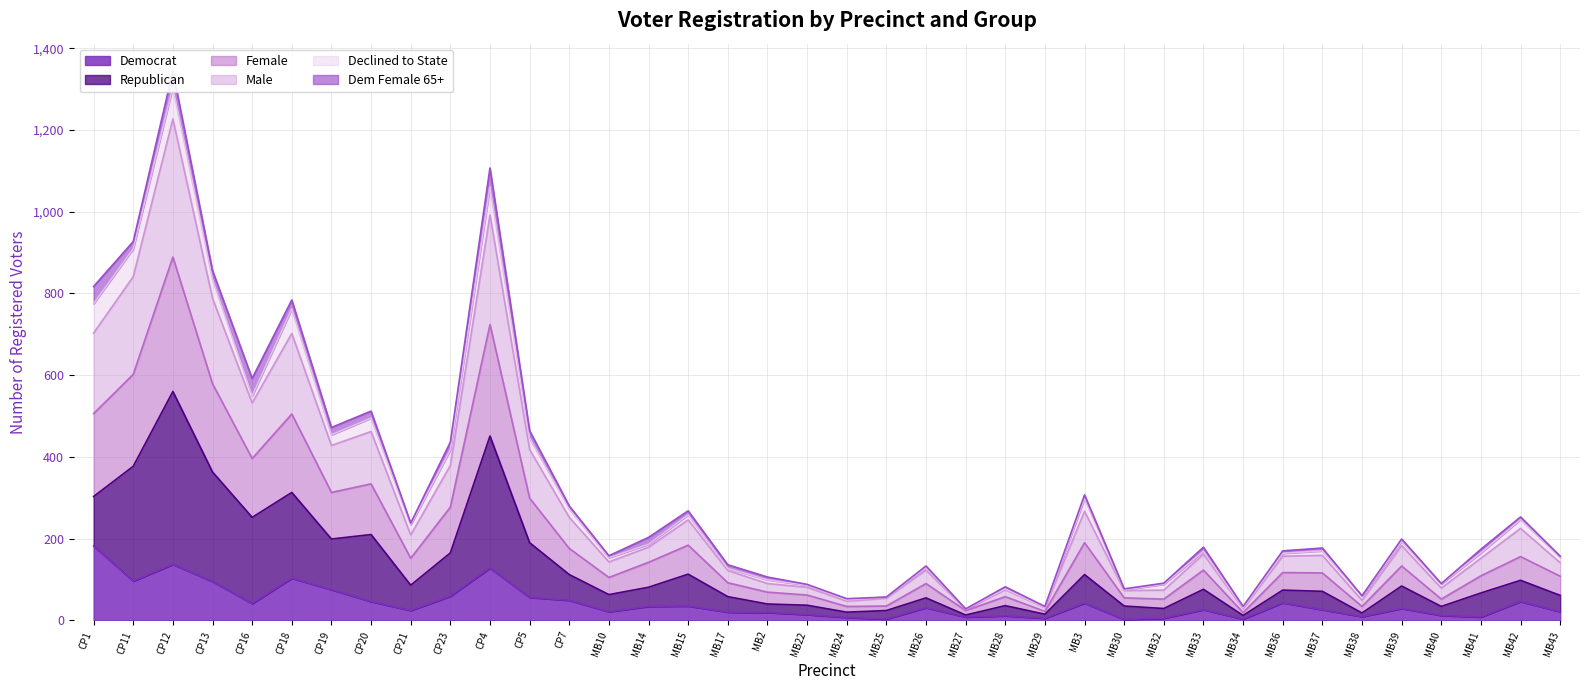

Which category has the highest value in the Democrat series?

CP1